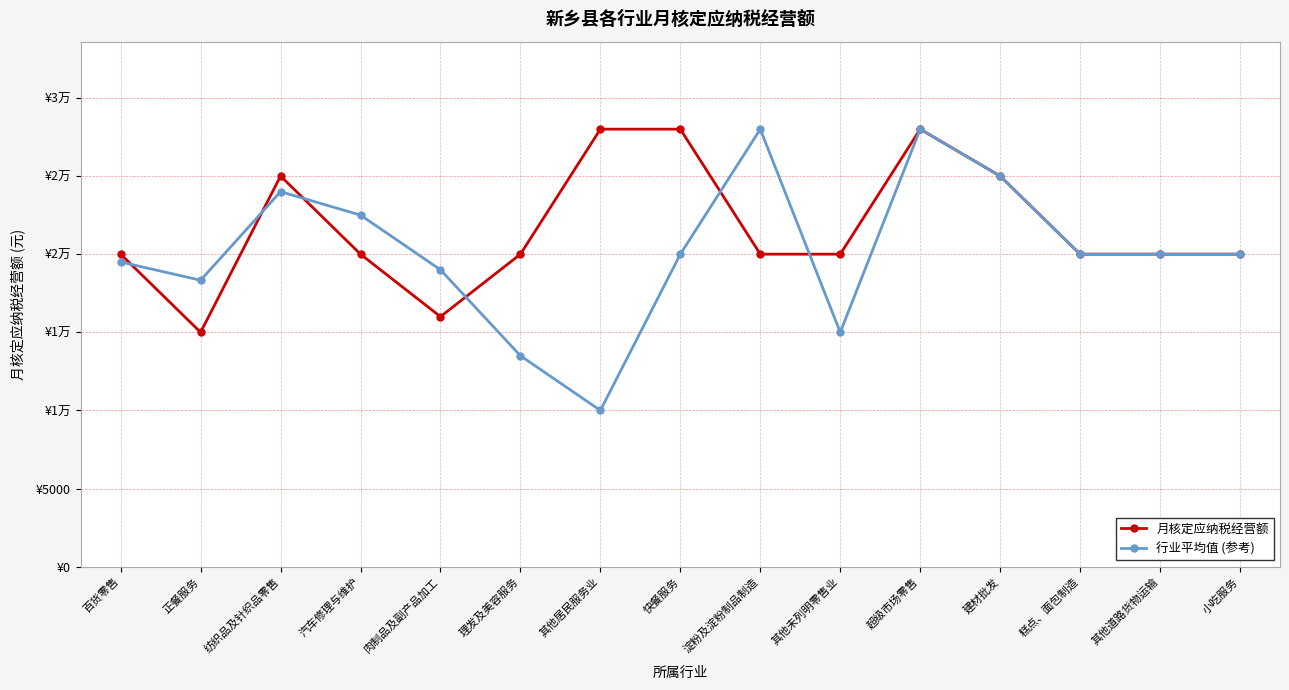

What are all the series names shown in the legend?

月核定应纳税经营额, 行业平均值 (参考)